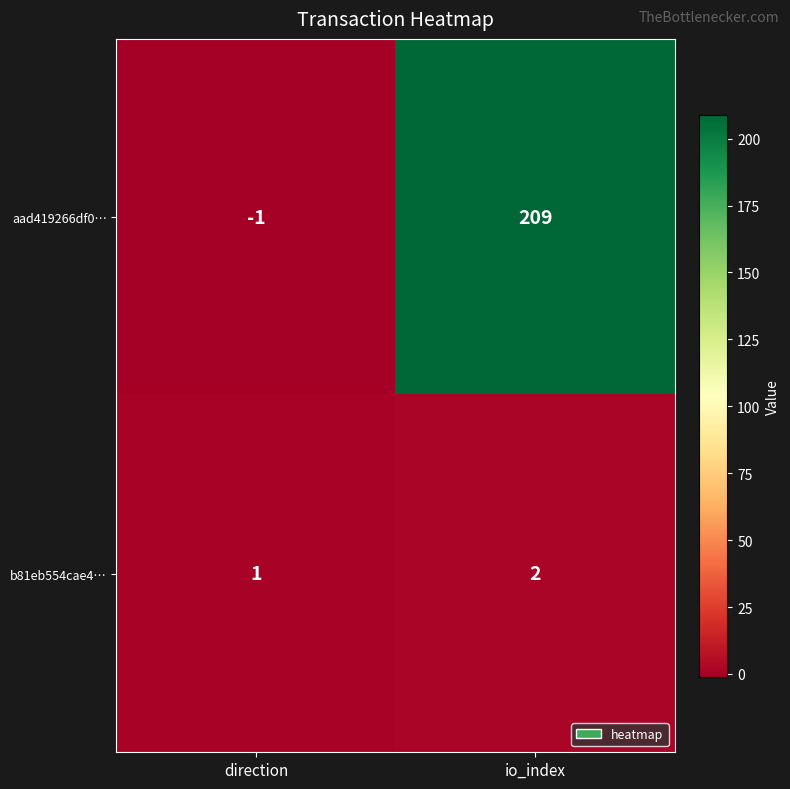

Which series has the largest range (max minus min)?

aad419266df0…